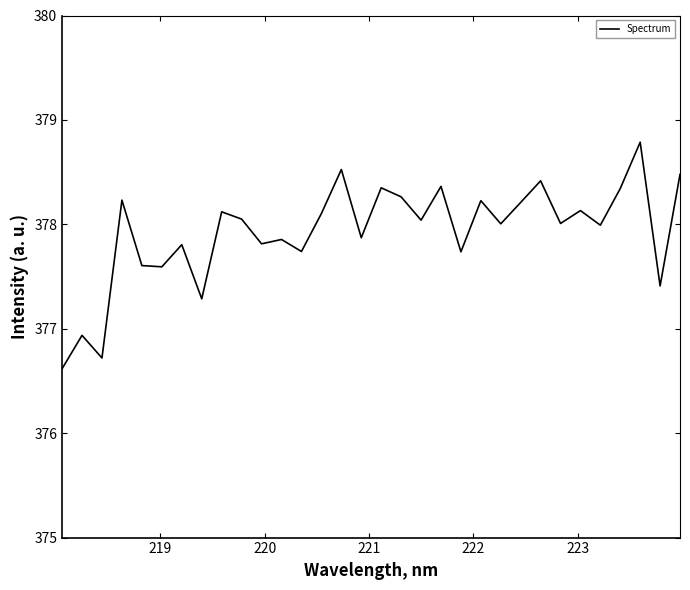

What is the minimum value shown in the chart?

376.6